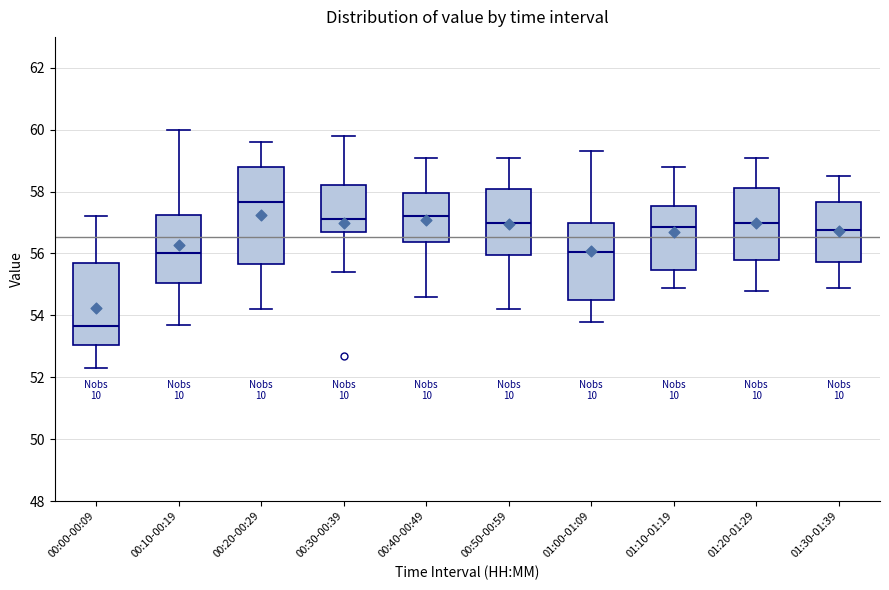

Reading left to right, read every box against the y-axis: the position of its median line, the range the box covers, and the ends of its whiskers. The values are not printed on the chart, so give them approximately, as read against the axis.

00:00-00:09: median 53.6, box 53.0 to 55.8, whiskers 52.4 to 57.2
00:10-00:19: median 56.0, box 55.0 to 57.2, whiskers 53.8 to 60.0
00:20-00:29: median 57.6, box 55.6 to 58.8, whiskers 54.2 to 59.6
00:30-00:39: median 57.2, box 56.8 to 58.2, whiskers 55.4 to 59.8
00:40-00:49: median 57.2, box 56.4 to 58.0, whiskers 54.6 to 59.2
00:50-00:59: median 57.0, box 56.0 to 58.2, whiskers 54.2 to 59.2
01:00-01:09: median 56.0, box 54.6 to 57.0, whiskers 53.8 to 59.4
01:10-01:19: median 56.8, box 55.4 to 57.6, whiskers 55.0 to 58.8
01:20-01:29: median 57.0, box 55.8 to 58.2, whiskers 54.8 to 59.2
01:30-01:39: median 56.8, box 55.8 to 57.6, whiskers 55.0 to 58.6